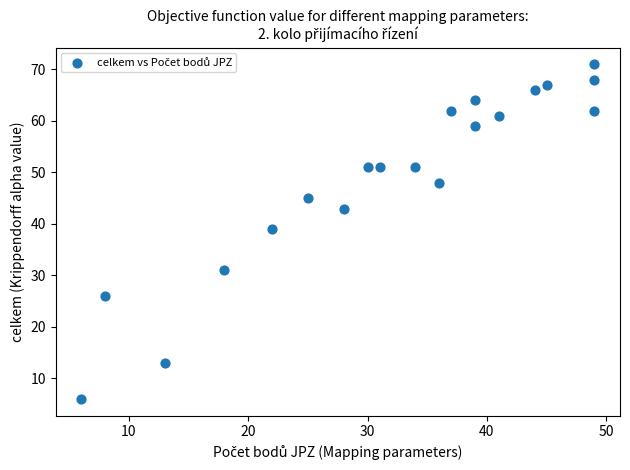

What Y value in the scatter plot is closest to 38?

39